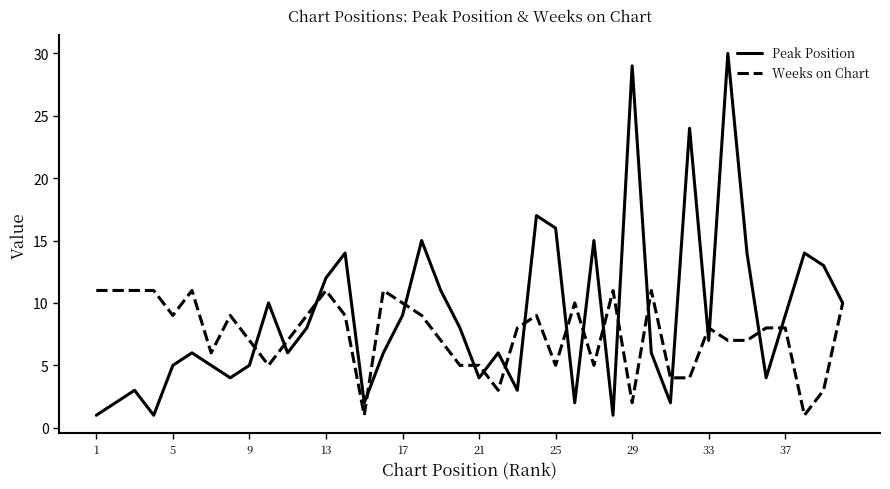

Which series has the widest spread of values?

Peak Position